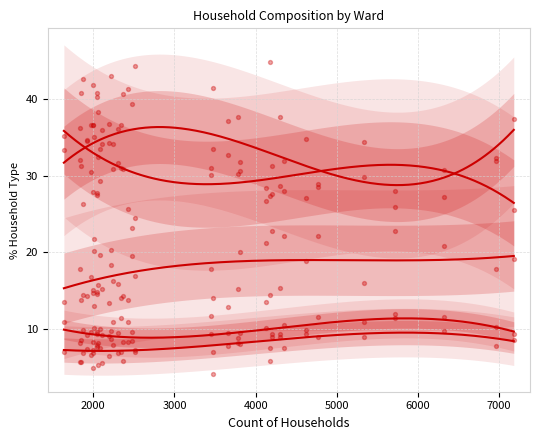

Which series has the widest spread of Y values?

% married with/without dependents